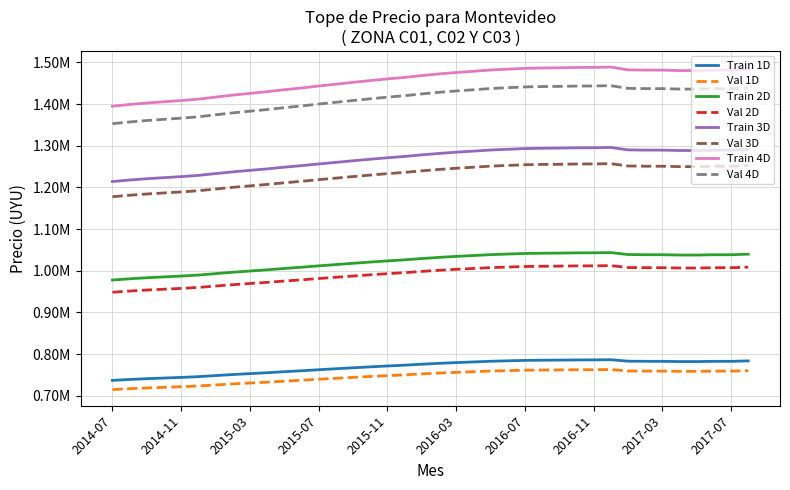

Does the chart display data point markers on the line(s)?

No